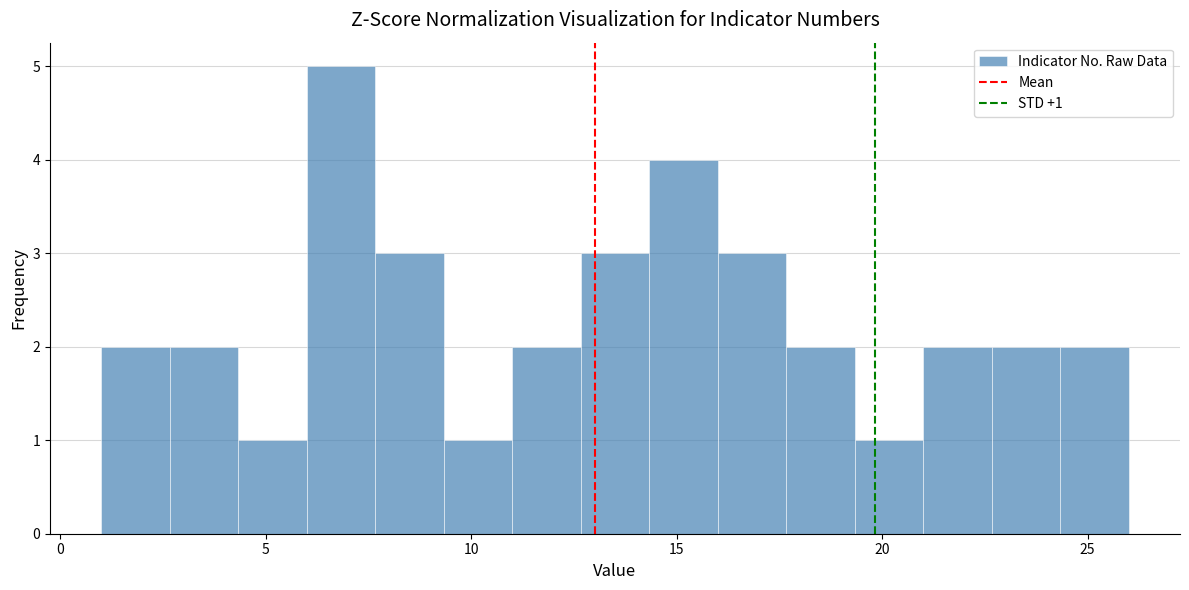

Around what value on the x-axis is the tallest bar? Give the approximate position of its centre, as read against the axis.

7.0